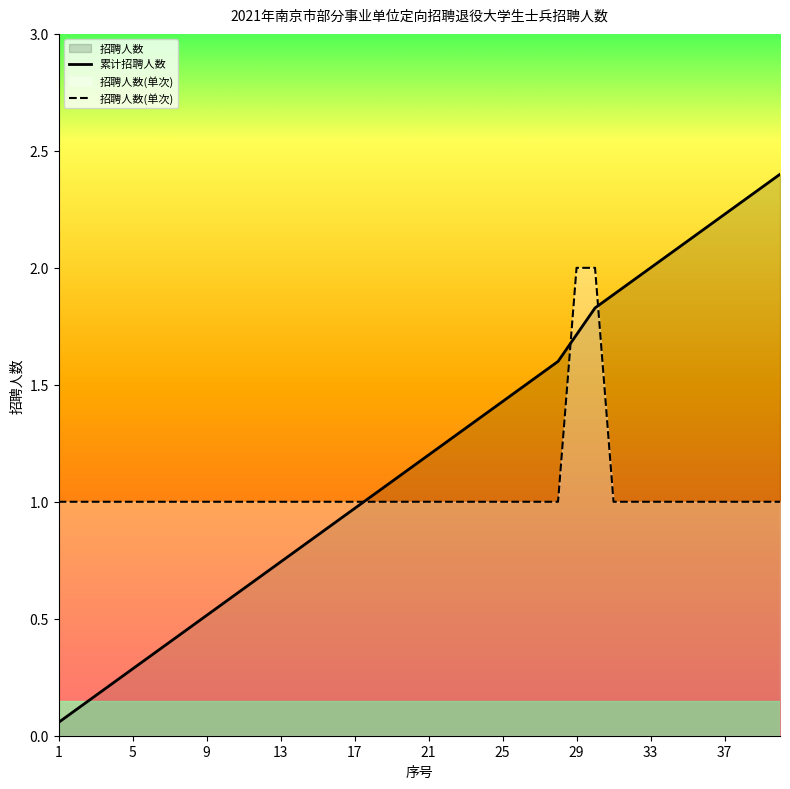

What is the value of the 23rd point from the left?

1